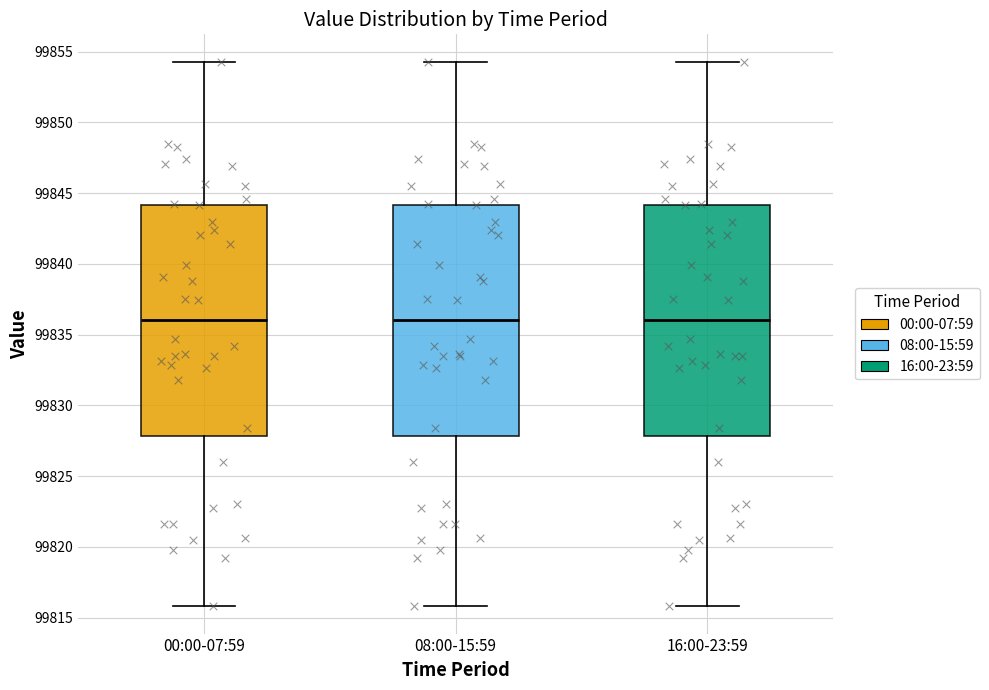

Reading left to right, read every box against the y-axis: the position of its median line, the range the box covers, and the ends of its whiskers. The values are not printed on the chart, so give them approximately, as read against the axis.

00:00-07:59: median 99836.0, box 99828.0 to 99844.0, whiskers 99816.0 to 99854.5
08:00-15:59: median 99836.0, box 99828.0 to 99844.0, whiskers 99816.0 to 99854.5
16:00-23:59: median 99836.0, box 99828.0 to 99844.0, whiskers 99816.0 to 99854.5